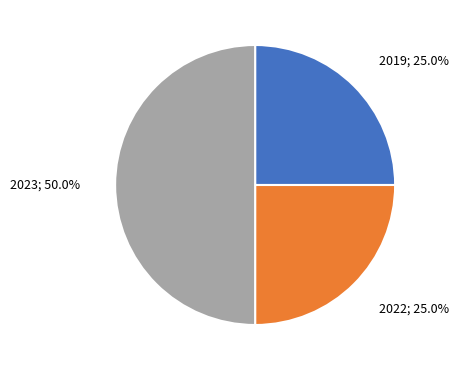

Count the number of slices in the pie.

3